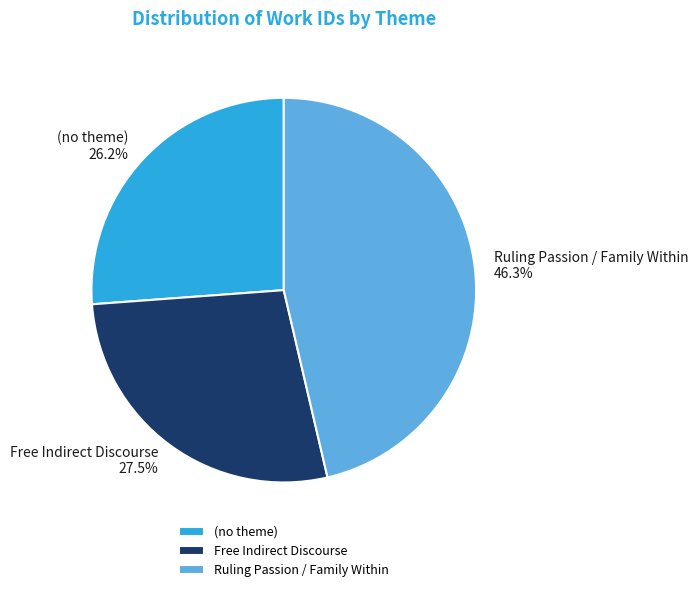

Approximately how many times larger is the value at (no theme) compared to Free Indirect Discourse?

1.0